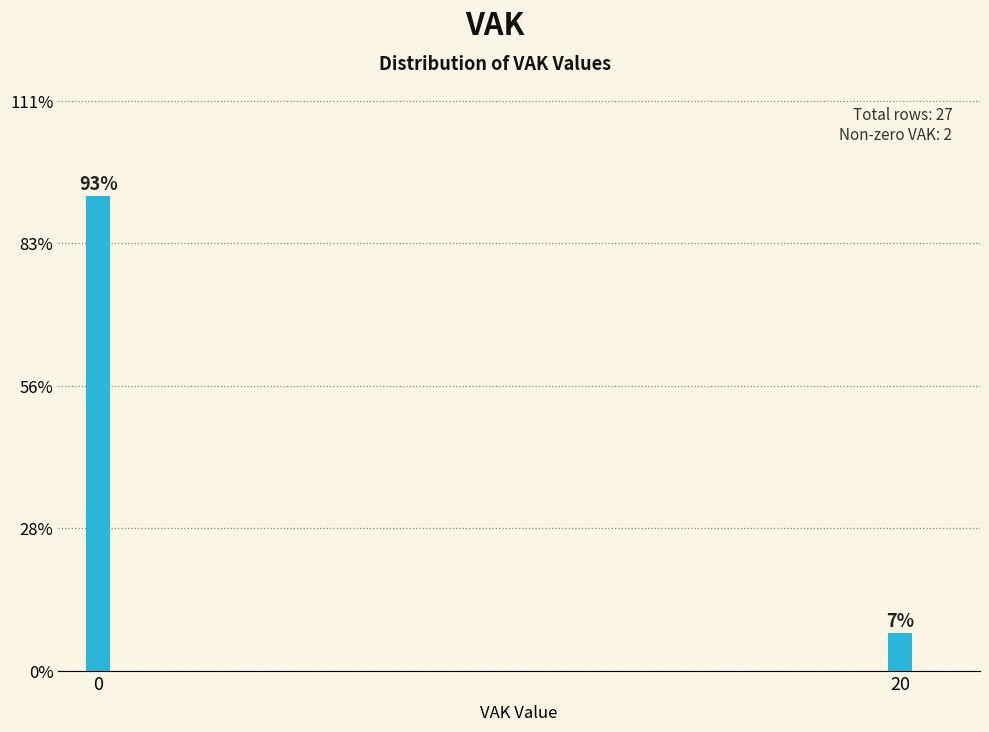

Does the chart contain any negative values?

No